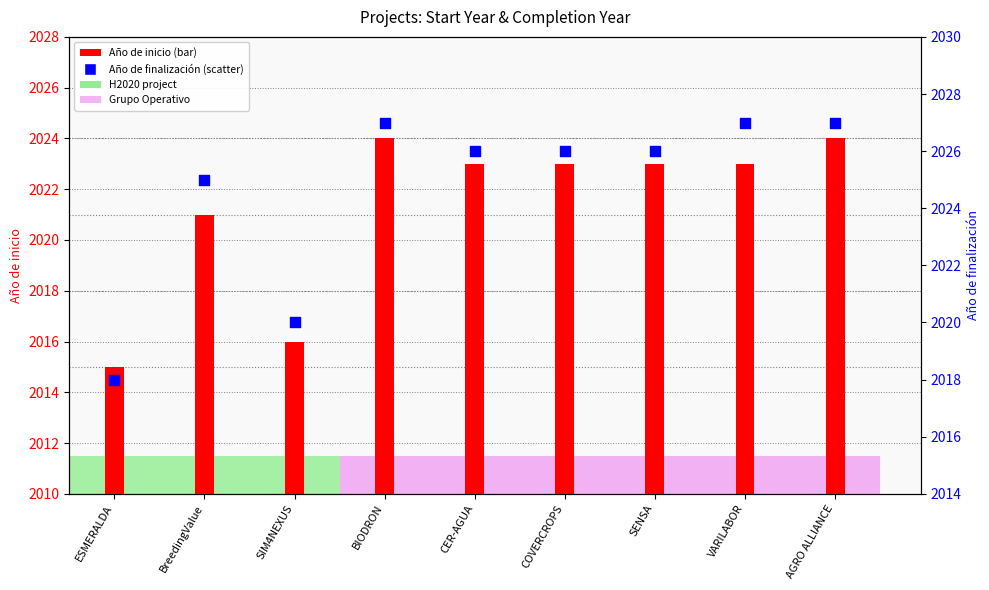

What is the change in value from COVERCROPS to VARILABOR?

+1